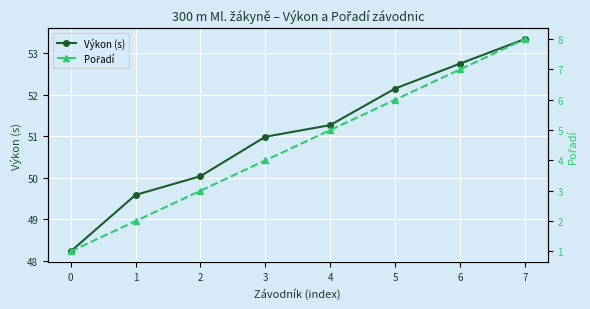

What is the minimum value for Výkon (s)?

48.2